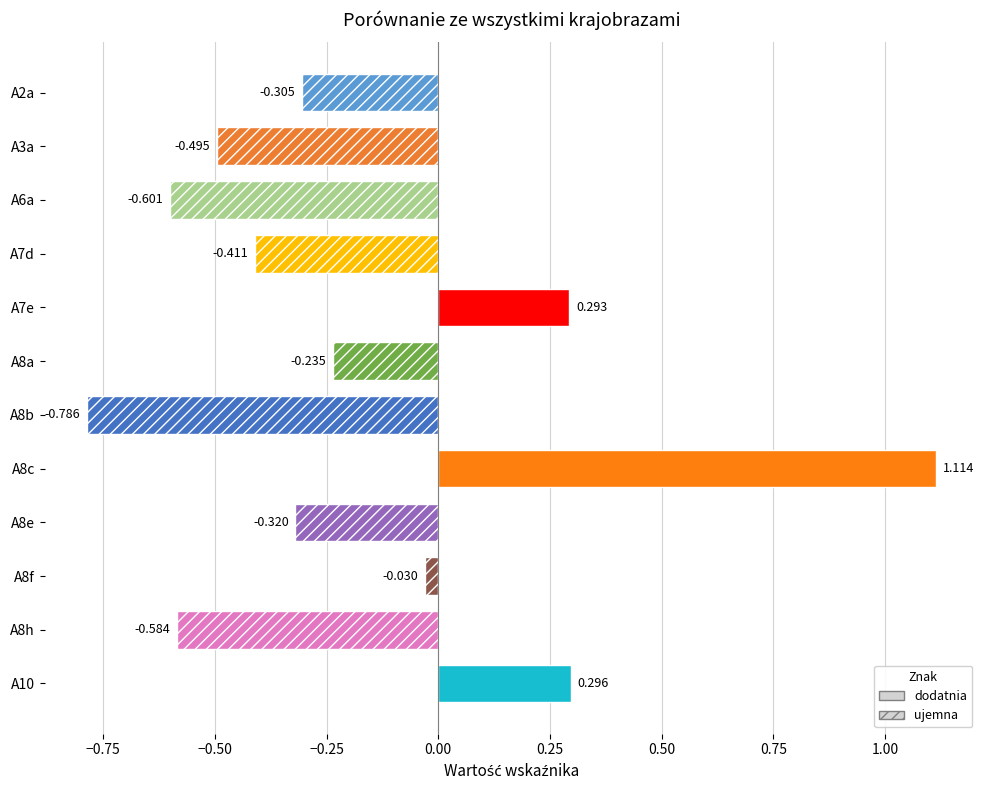

List the labels in order of value, smallest first.

A8b, A6a, A8h, A3a, A7d, A8e, A2a, A8a, A8f, A7e, A10, A8c